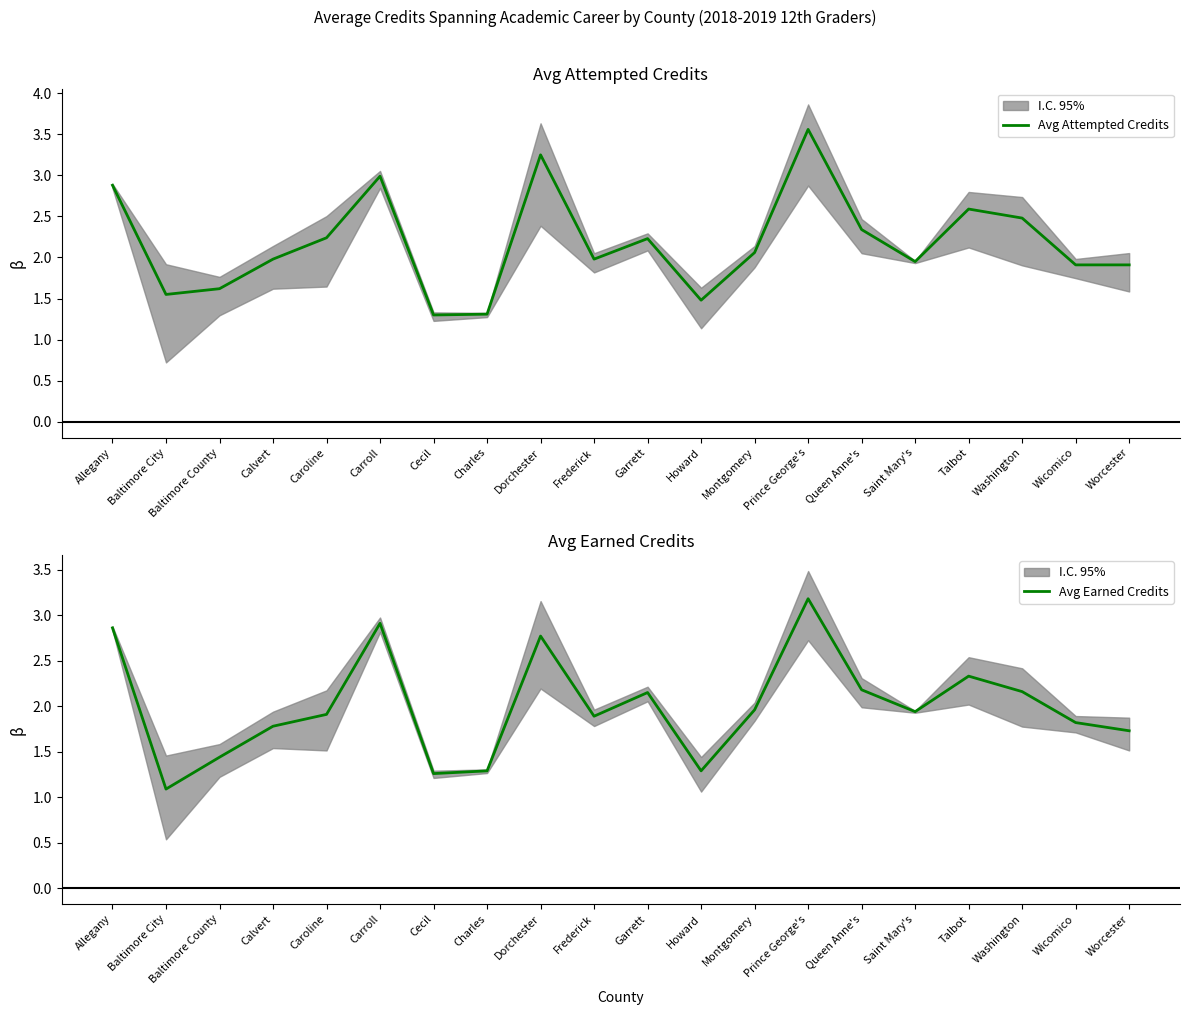

What is the total value across all series at Carroll?

5.9